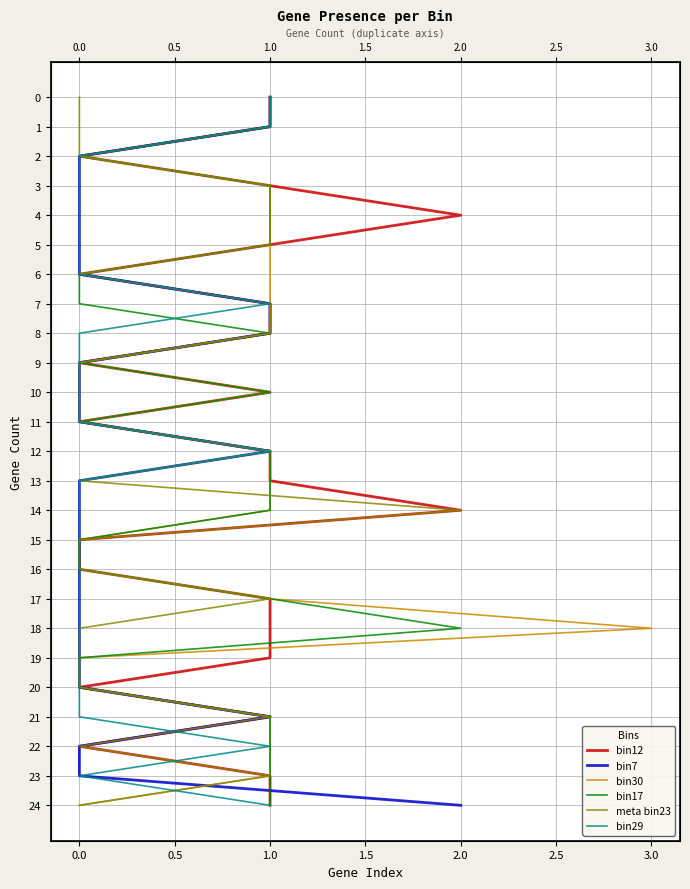

True or false: bin17 has a value of 4 at 0.0.

False